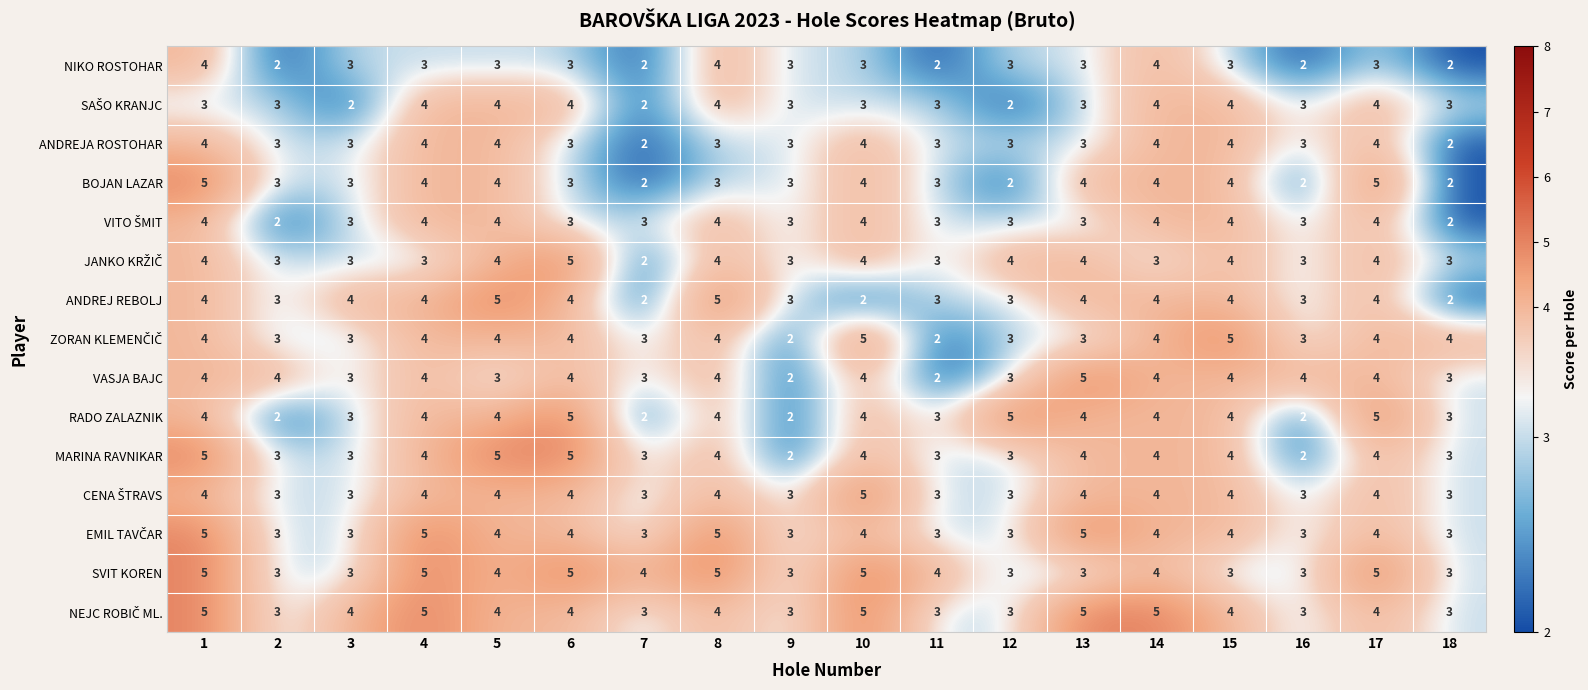

Count the MARINA RAVNIKAR values in the range 3 to 4.

13